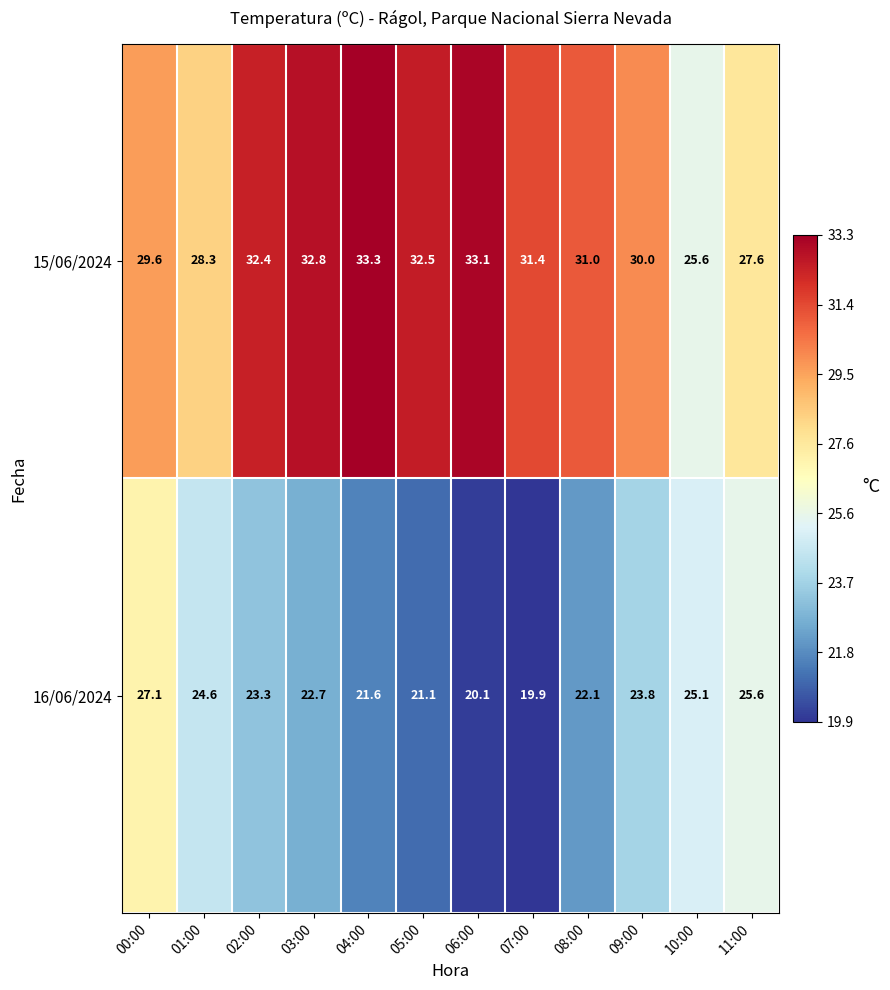

True or false: 16/06/2024 has a value of 13.5 at 00:00.

False